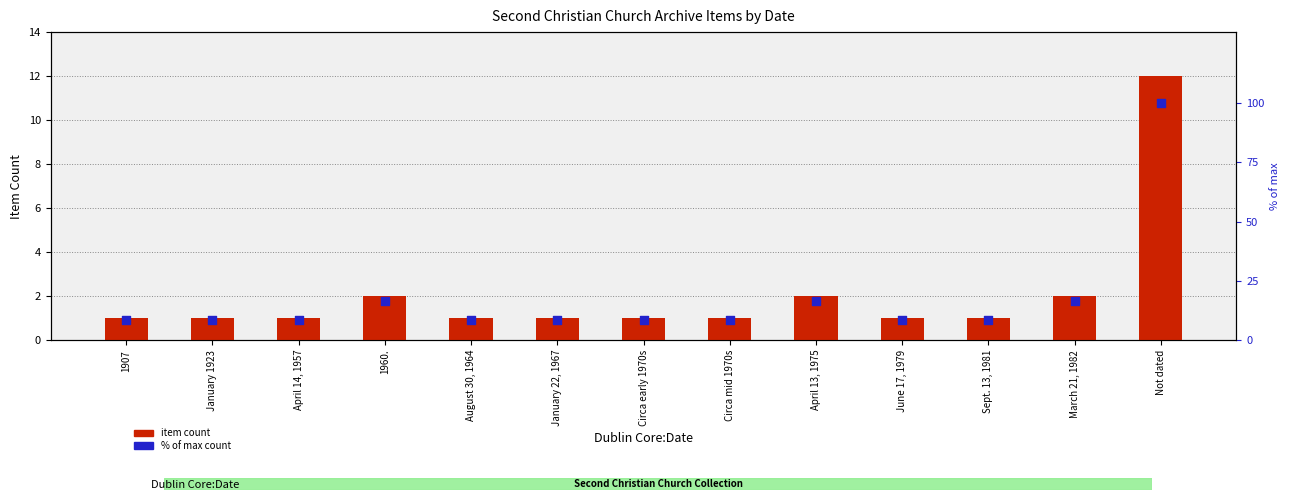

Which series has the widest spread of Y values?

% of max count